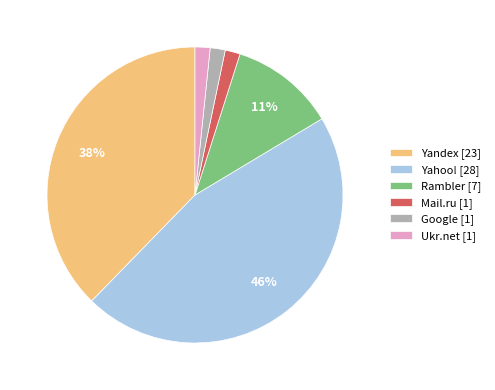

How many segments does this pie chart have?

6